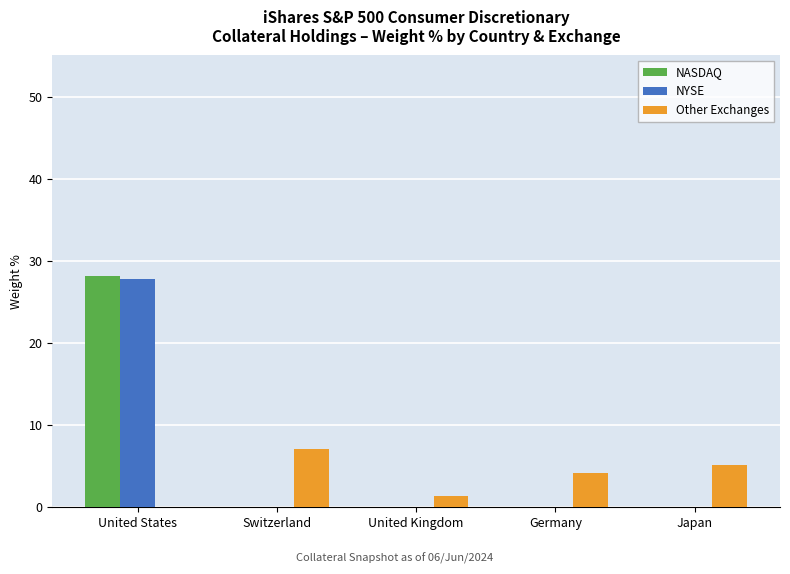

How many data points does each series have?

5